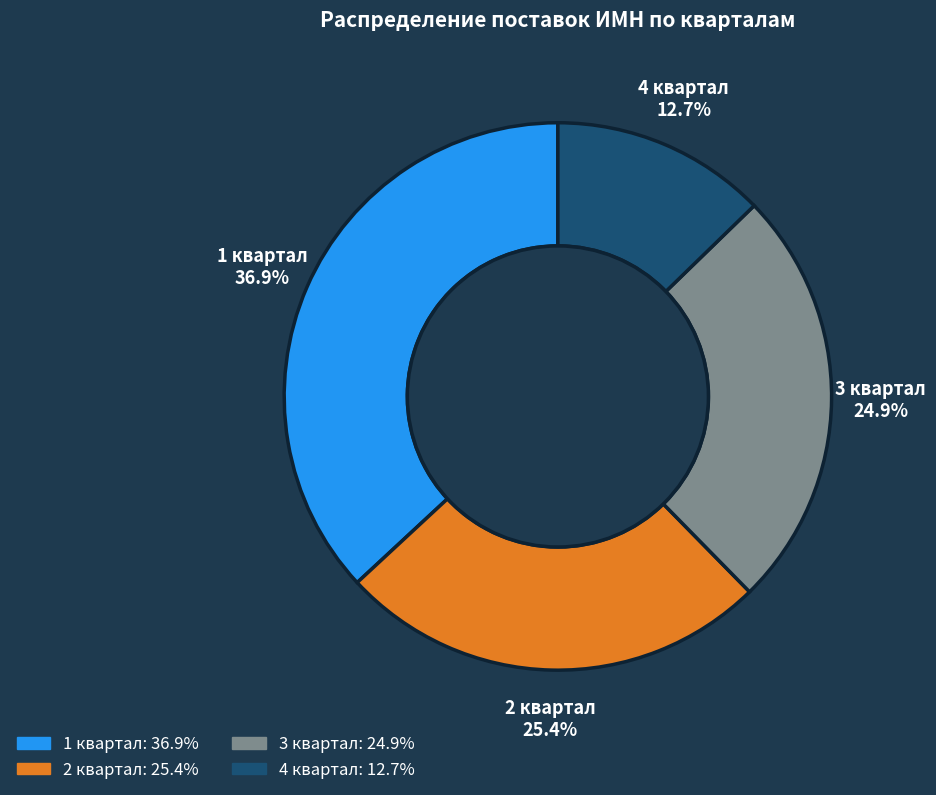

Rank the categories by value from lowest to highest.

4 квартал, 3 квартал, 2 квартал, 1 квартал